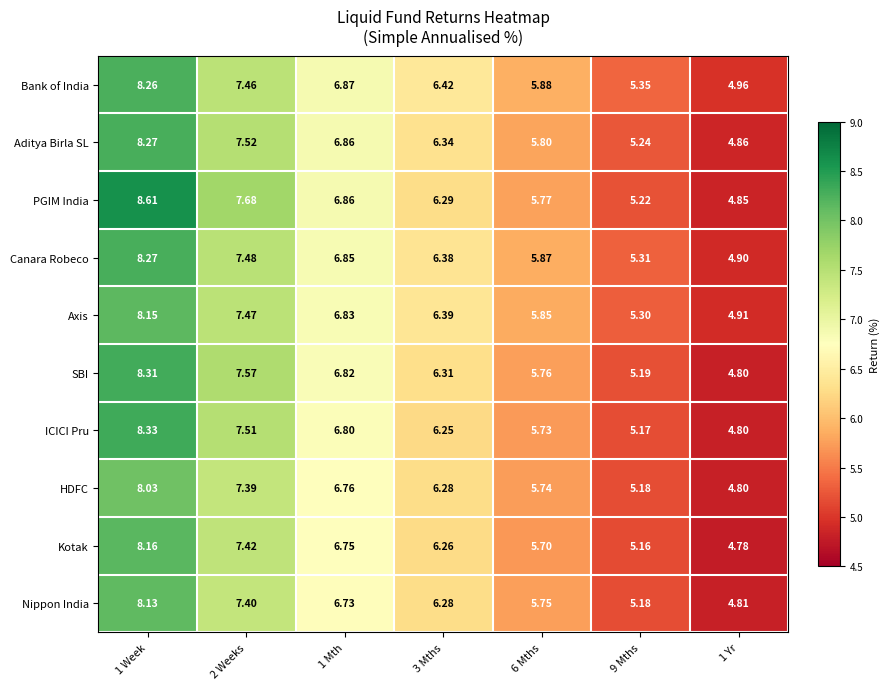

Which label corresponds to the smallest value in the chart?

1 Yr